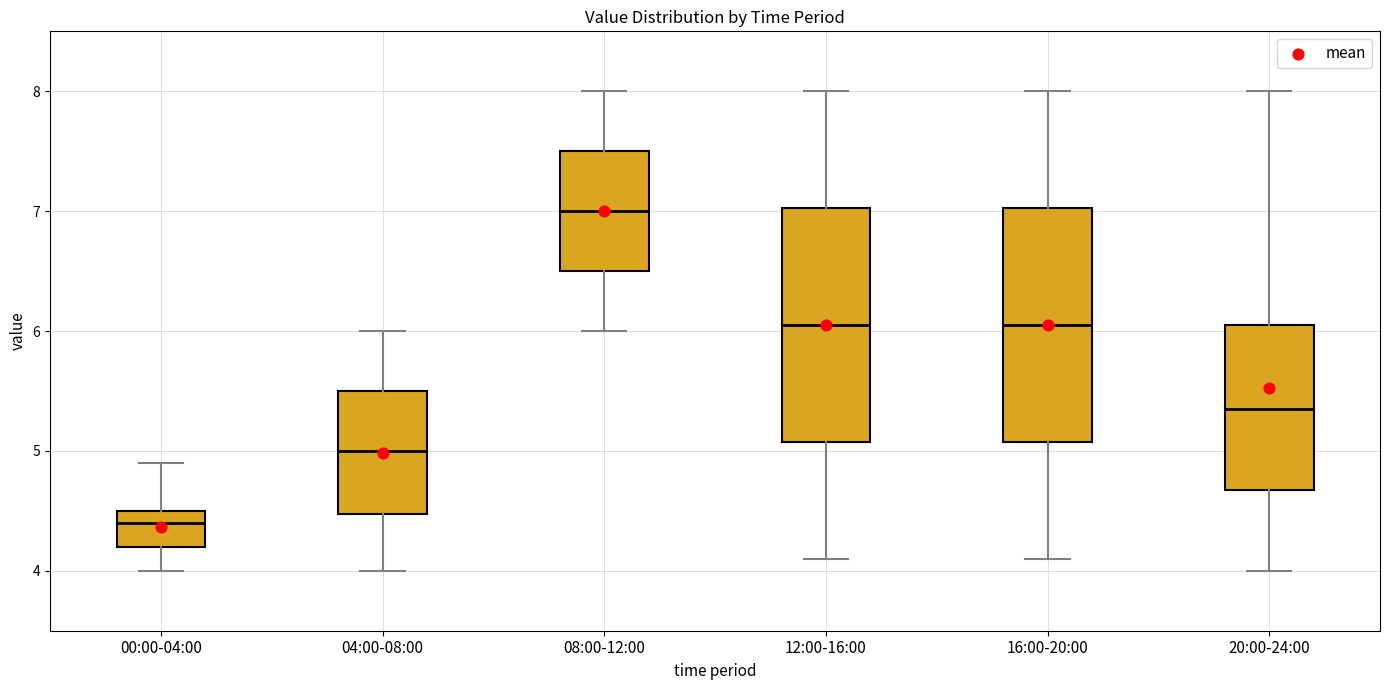

Which box's median line is the lowest?

00:00-04:00